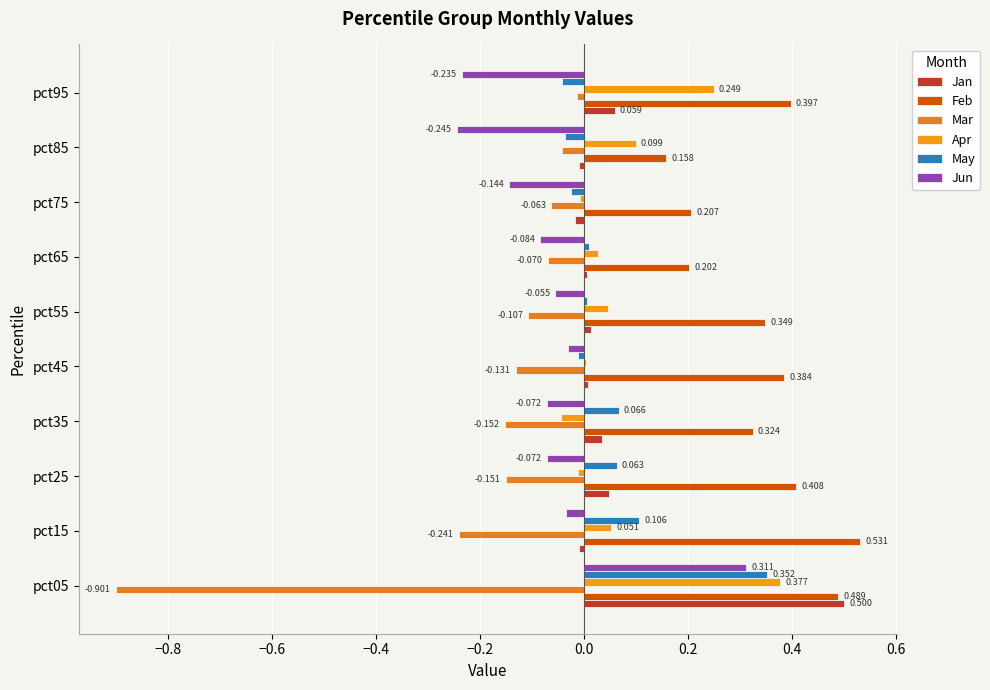

How many data points does each series have?

10